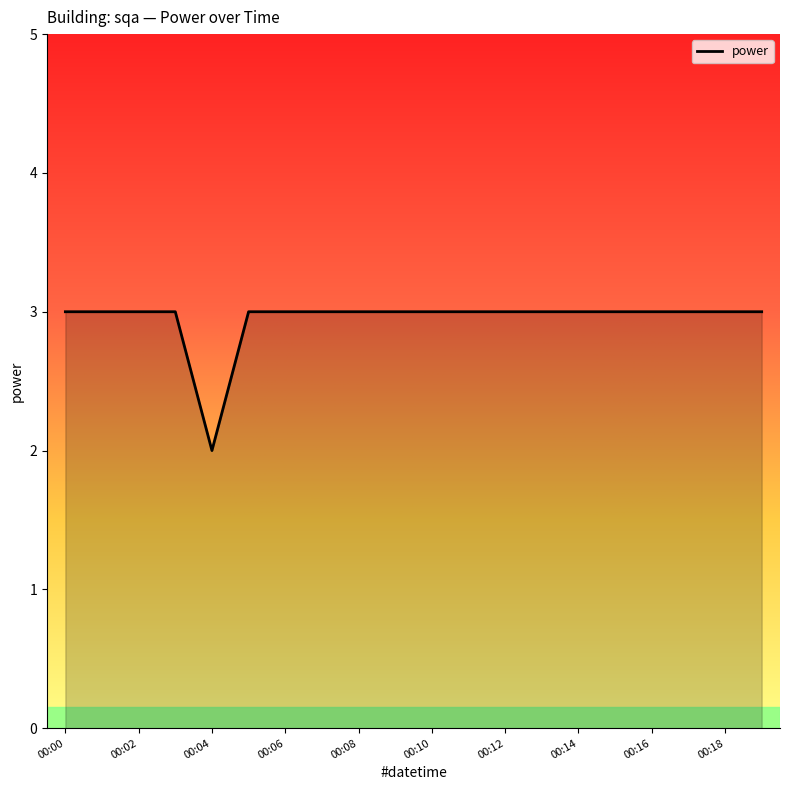

What is the maximum value shown in the chart?

3